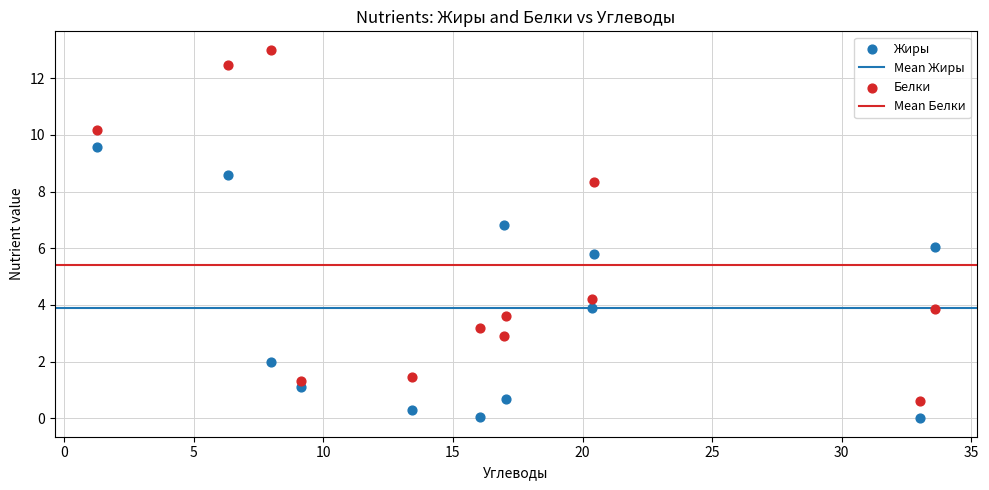

Which series has the largest Y range (max minus min)?

Белки